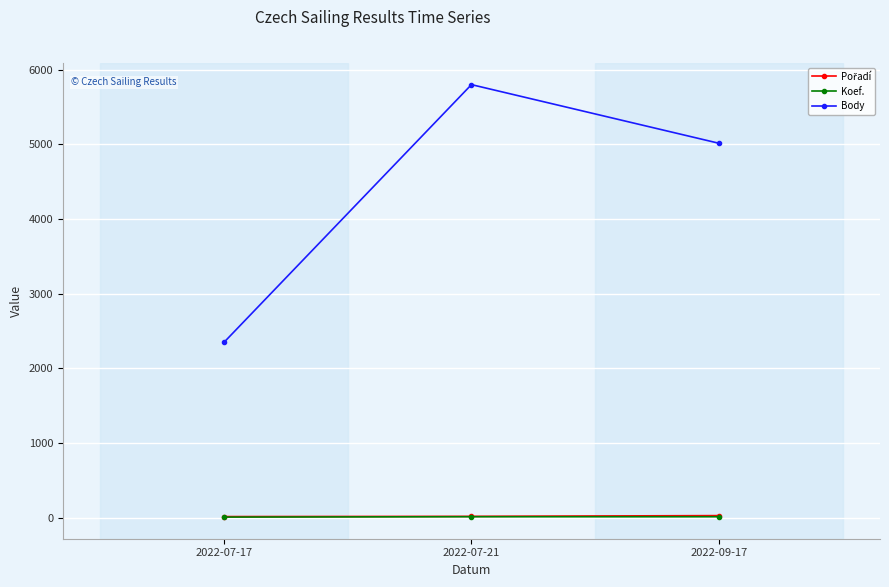

The Body series shows 5800 at 2022-07-21. True or false?

True